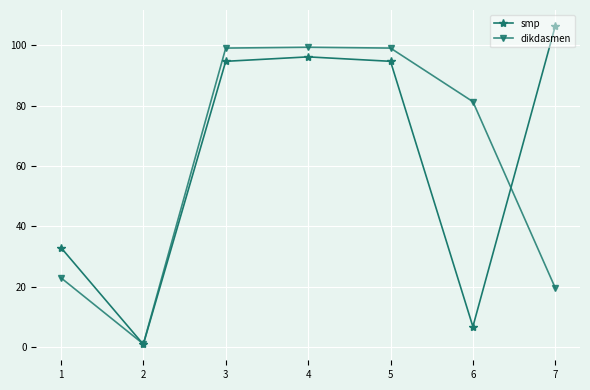

What is the sum of all dikdasmen values?

422.3